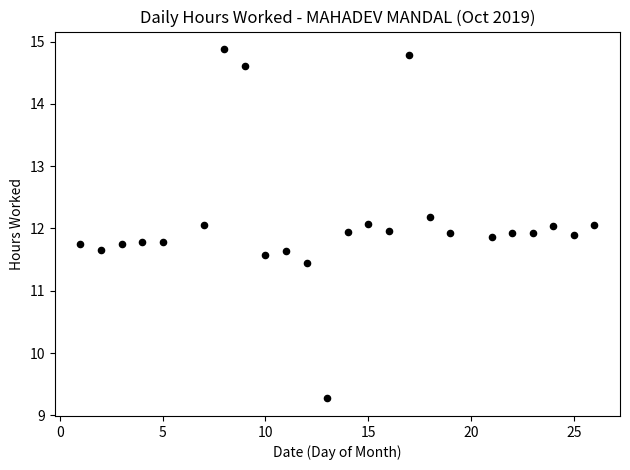

What is the range of X values (max minus min)?

25.0